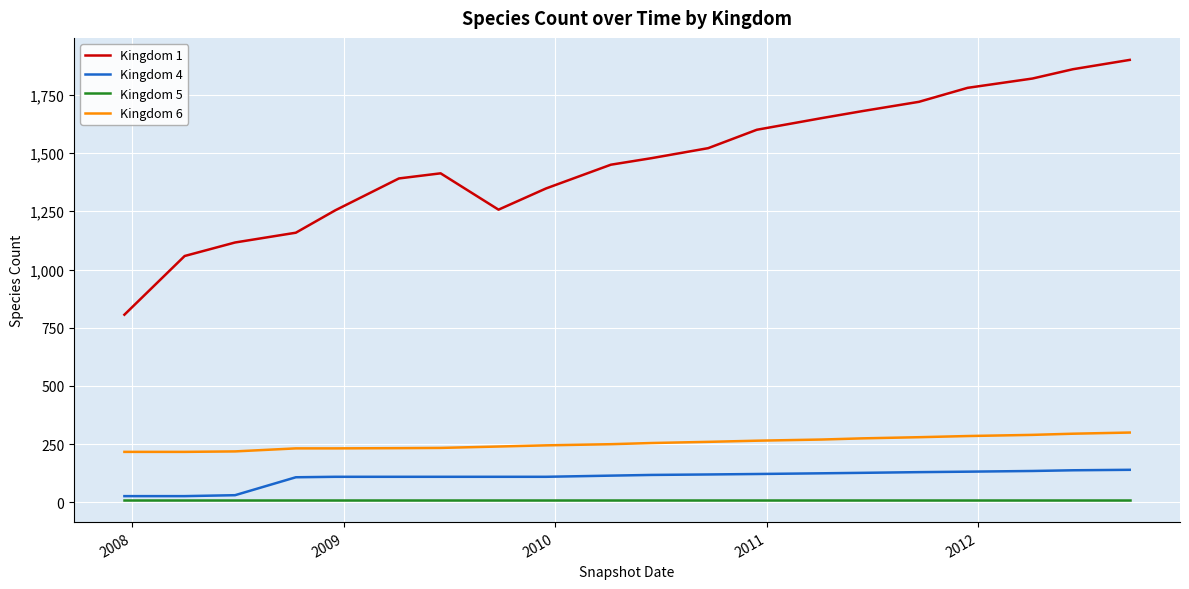

What is the greatest value displayed?

1900